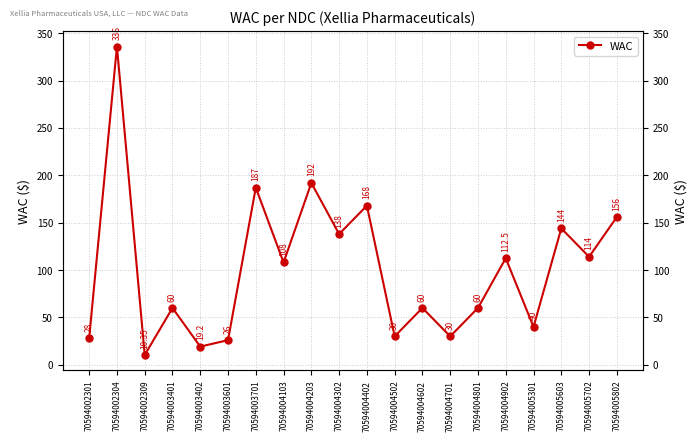

What is the value of the 4th point from the left?

60.0